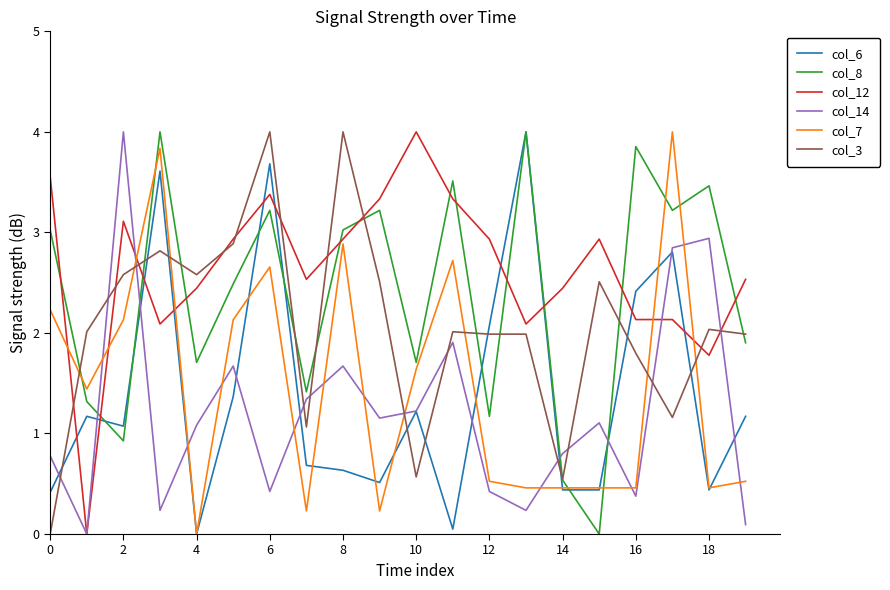

What is the difference between the second highest and second lowest values in the col_14 series?

2.8